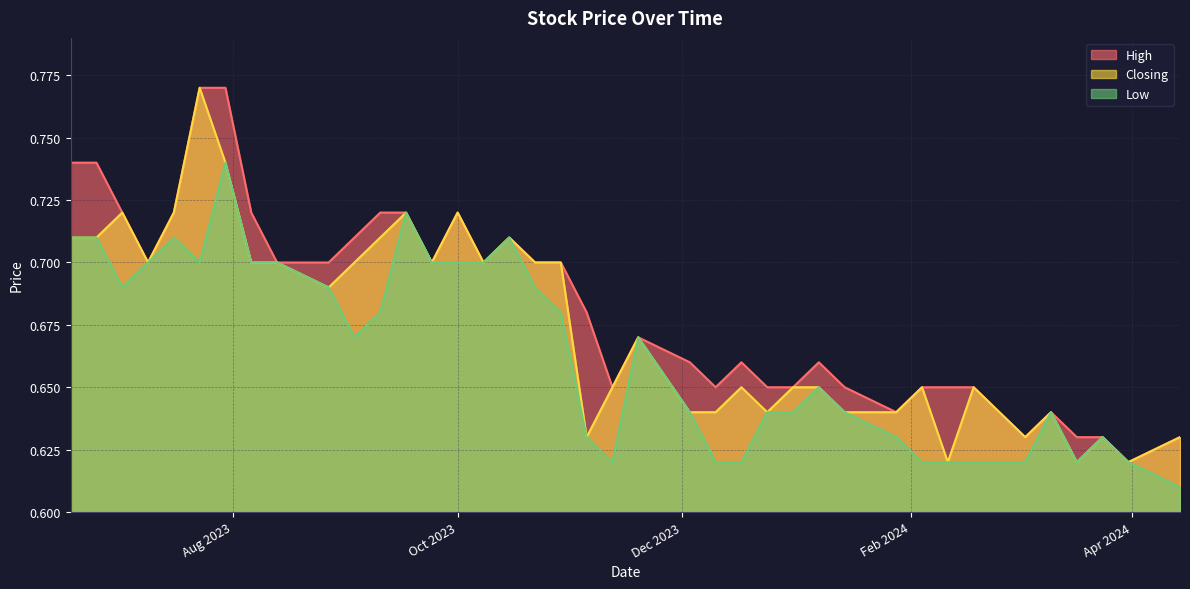

At which label is Low closest to 0?

14/04/2024